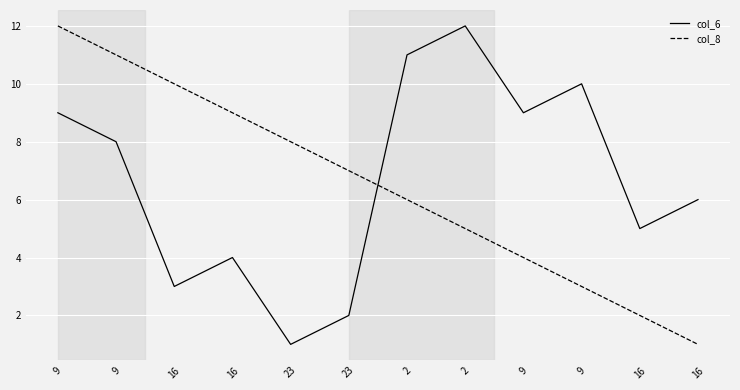

Which series has the largest total across all categories?

col_6